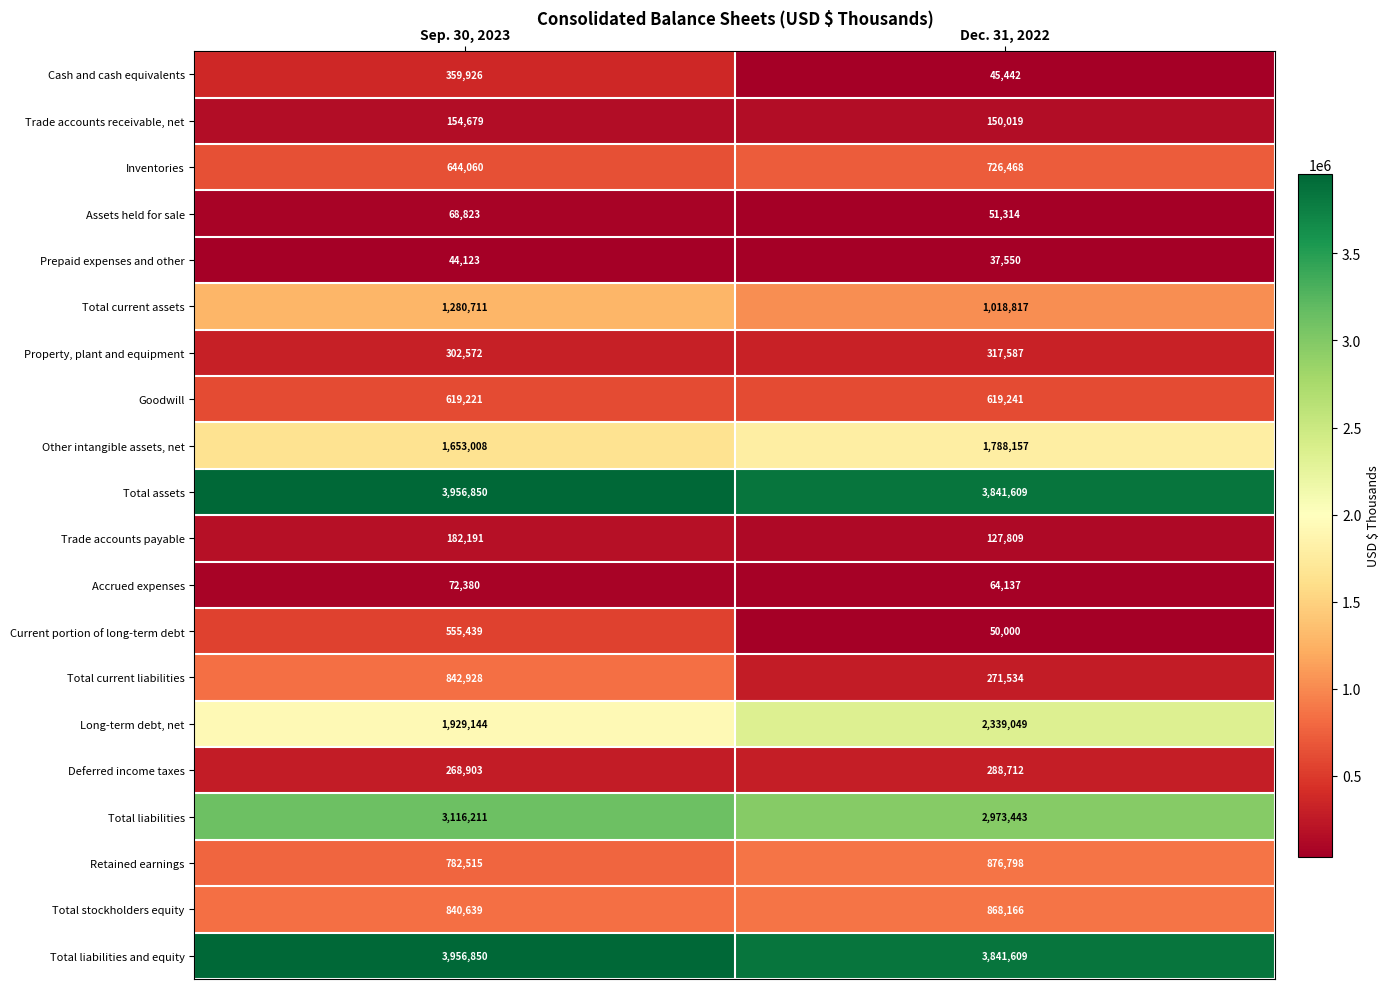

What value does the Total assets series have at Dec. 31, 2022, to the nearest 100?

3841600